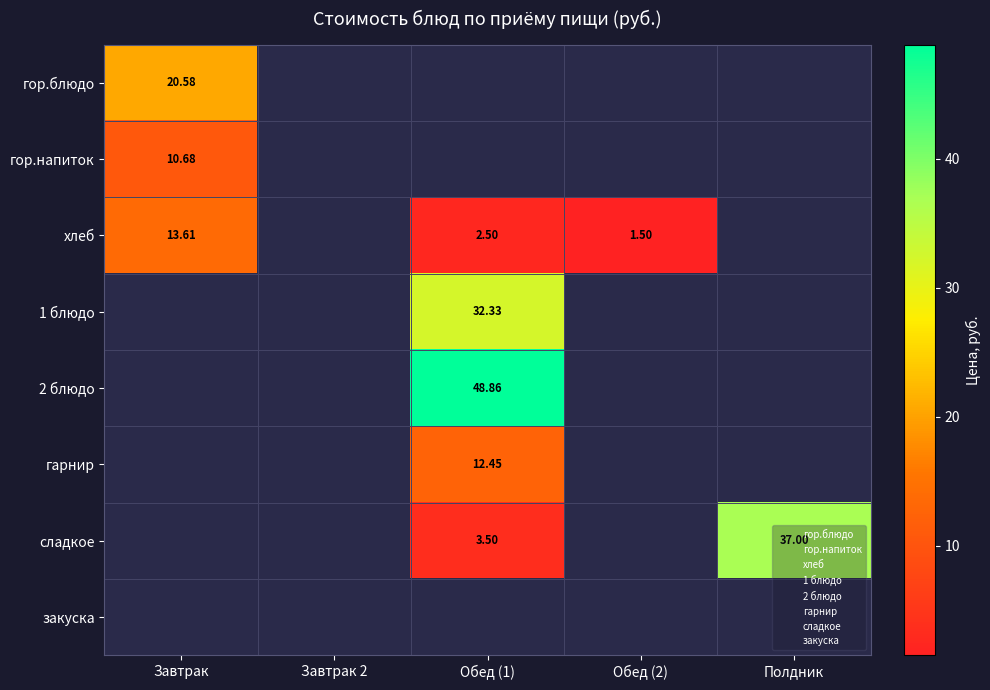

Which series has the largest range (max minus min)?

хлеб